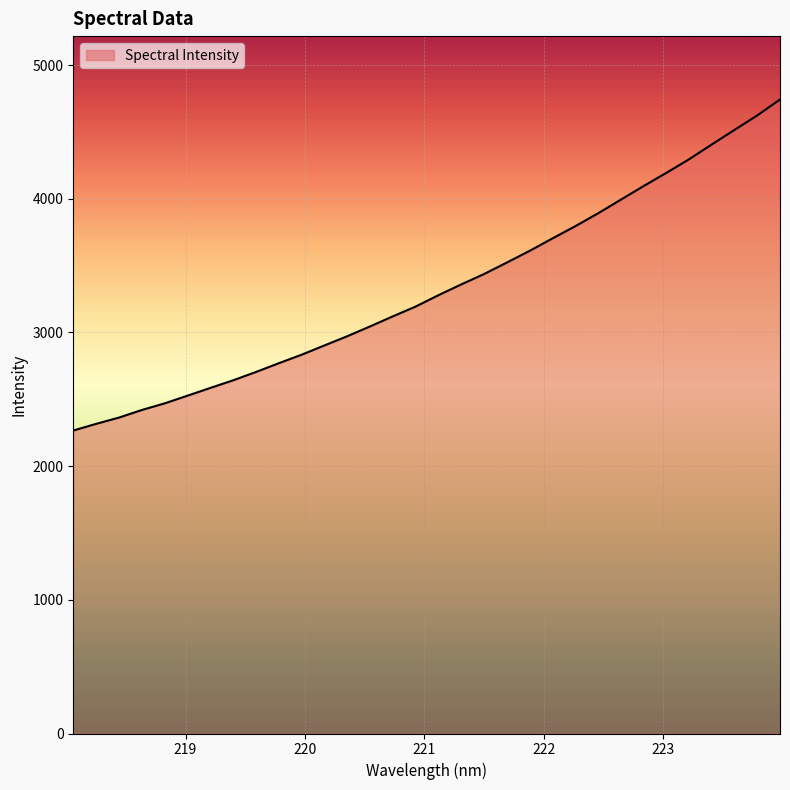

What is the difference between the second highest and second lowest values?

2306.9